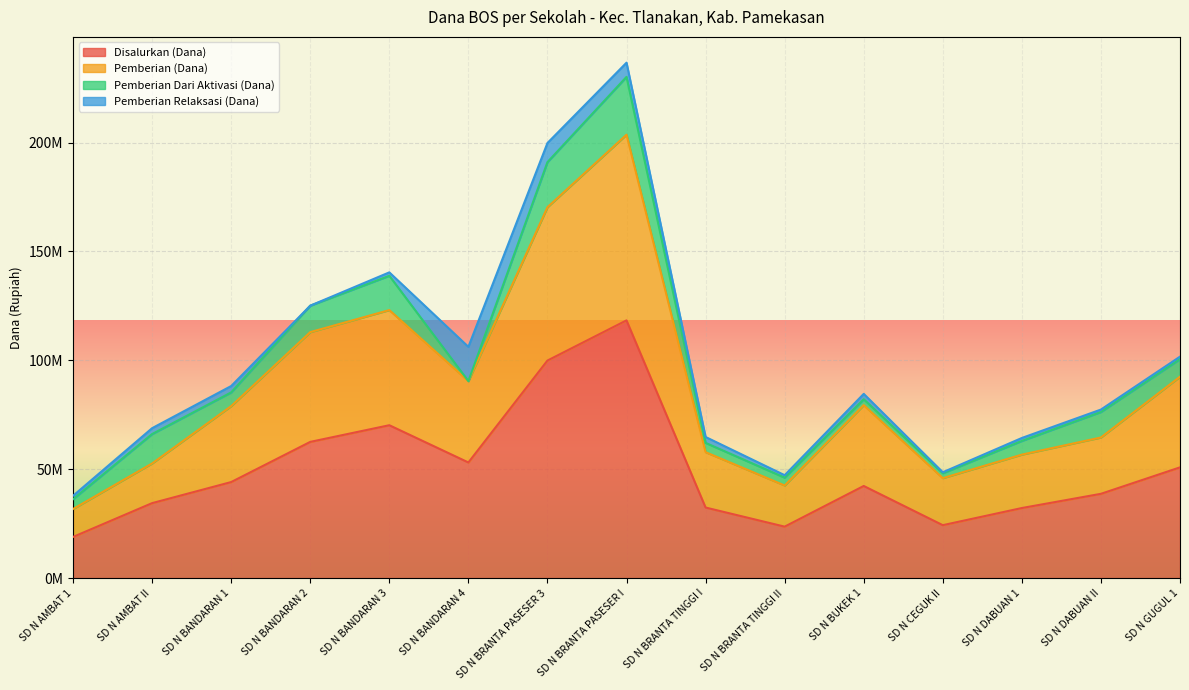

What are all the series names shown in the legend?

Disalurkan (Dana), Pemberian (Dana), Pemberian Dari Aktivasi (Dana), Pemberian Relaksasi (Dana)